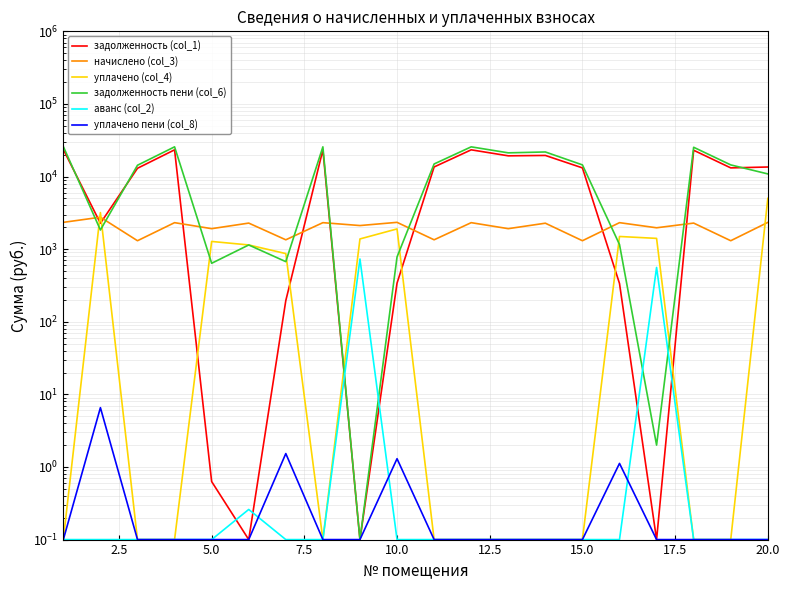

True or false: уплачено пени (col_8) has a value of 0.2 at 11.

False